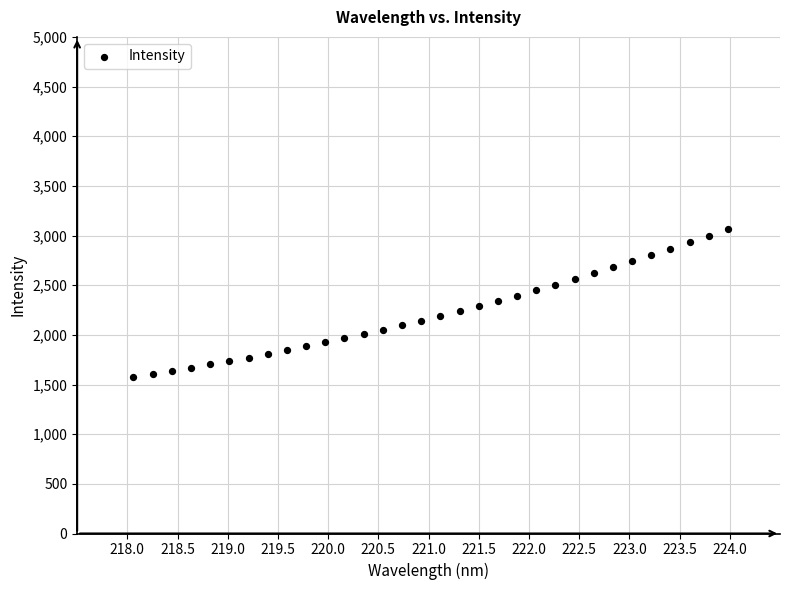

What is the range of Y values (max minus min)?

1487.7